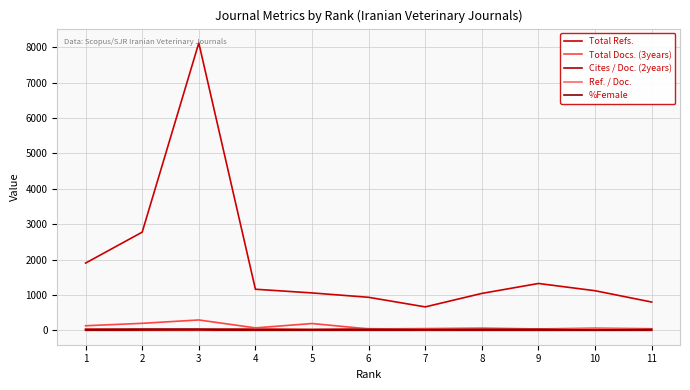

Reading right to left, what are all the values shown in this chart?

Total Refs.: 11=800.0	10=1120.0	9=1325.0	8=1044.0	7=663.0	6=934.0	5=1058.0	4=1162.0	3=8122.0	2=2776.0	1=1901.0
Total Docs. (3years): 11=46.0	10=63.0	9=40.0	8=63.0	7=50.0	6=41.0	5=193.0	4=70.0	3=294.0	2=199.0	1=130.0
Cites / Doc. (2years): 11=0.4	10=0.2	9=0.1	8=0.2	7=0.4	6=0.6	5=0.6	4=0.7	3=1.1	2=1.1	1=1.2
Ref. / Doc.: 11=33.3	10=37.3	9=33.1	8=37.3	7=27.6	6=49.2	5=28.6	4=48.4	3=26.4	2=31.2	1=38.8
%Female: 11=26.7	10=10.3	9=28.8	8=28.0	7=21.2	6=30.5	5=22.1	4=24.3	3=35.7	2=34.9	1=26.8